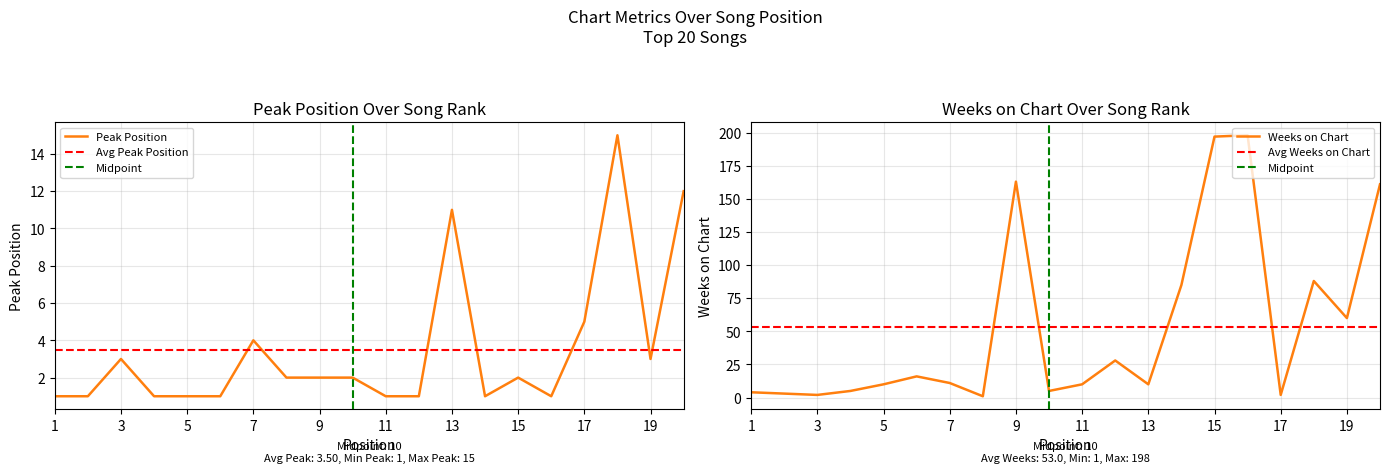

How many interior local valleys does the Peak Position series have?

3